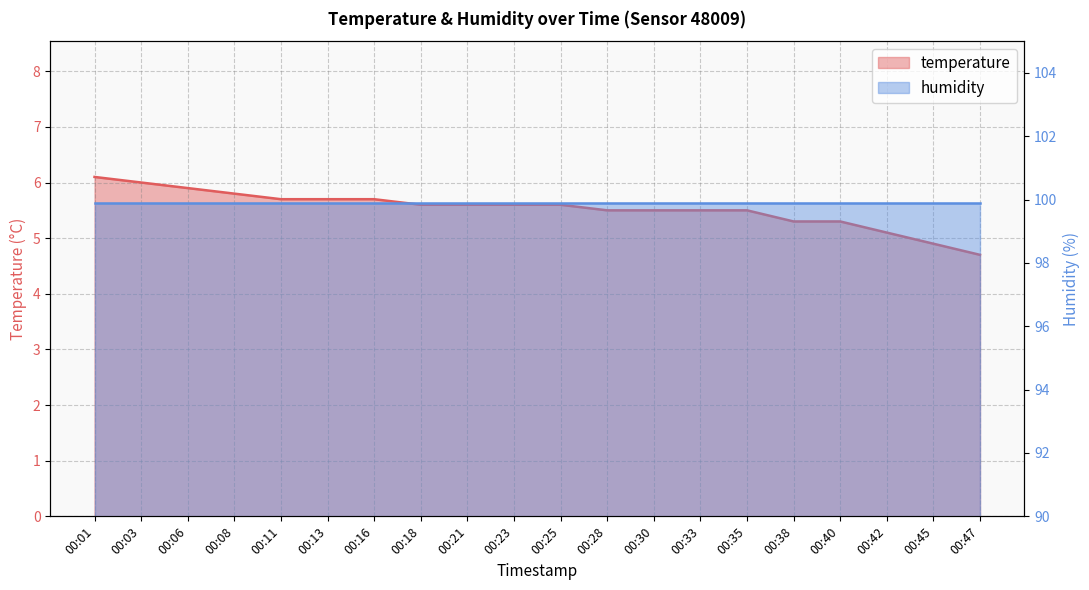

How many values are below 5?

2